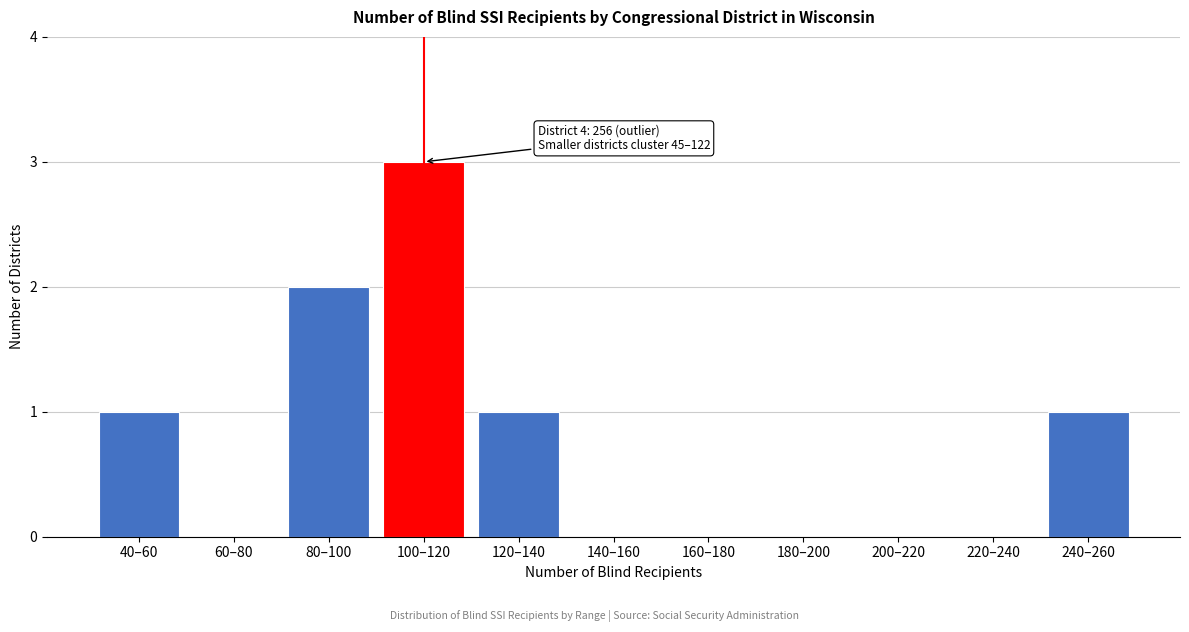

Reading left to right, extract all data points from this chart.

40–60=1	60–80=0	80–100=2	100–120=3	120–140=1	140–160=0	160–180=0	180–200=0	200–220=0	220–240=0	240–260=1